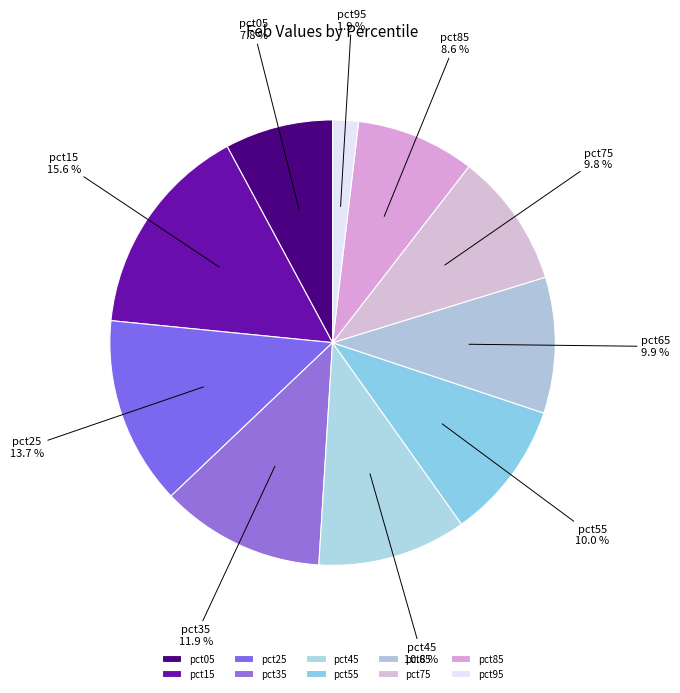

To the nearest percent, what portion does pct25 represent?

14%